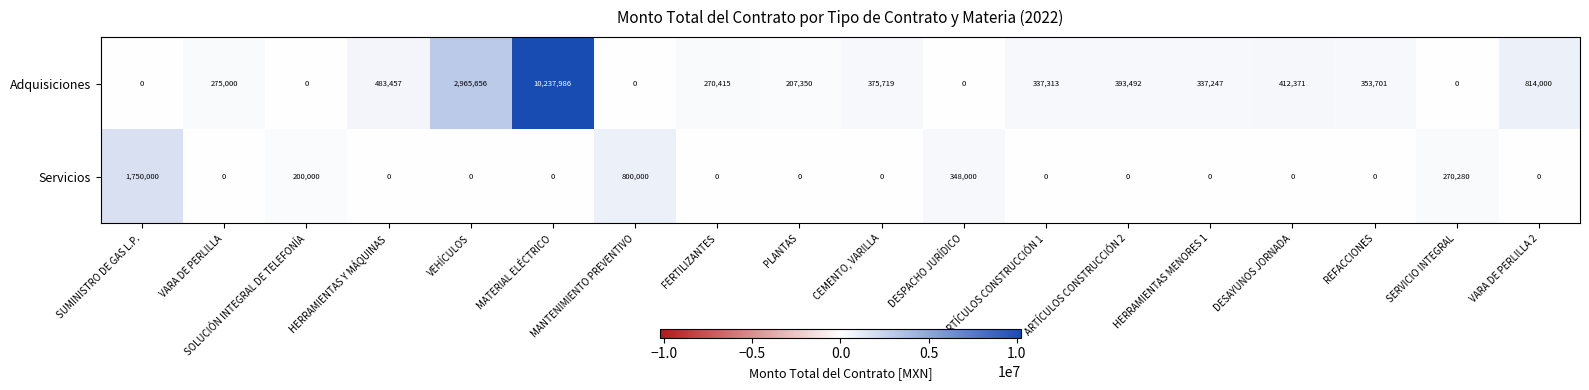

Which series changed the most between VARA DE PERLILLA and HERRAMIENTAS MENORES 1?

Adquisiciones